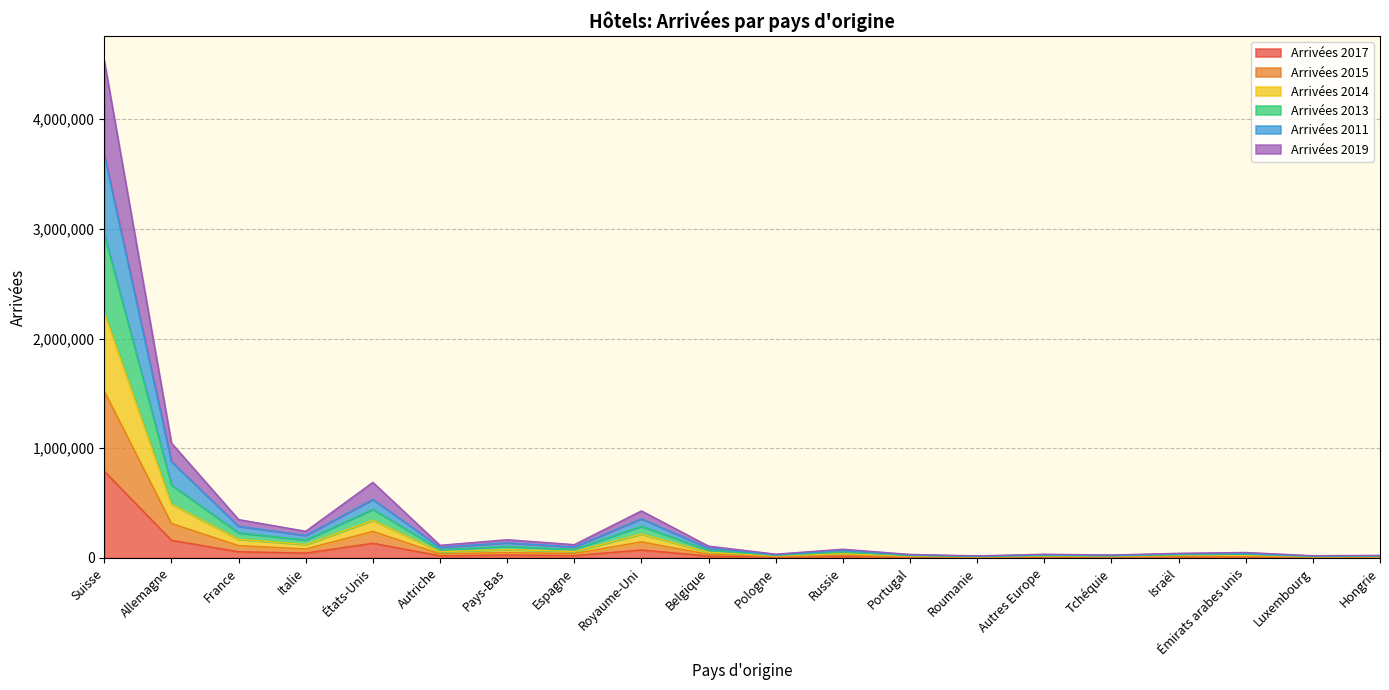

What is the maximum value shown in the chart?

4532702